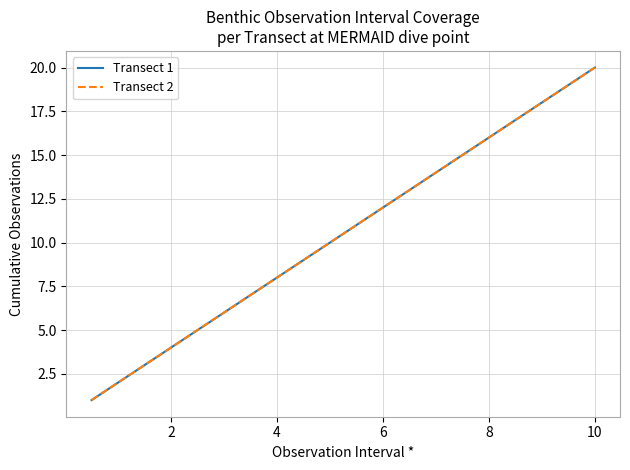

Which series has the widest spread of values?

Transect 1